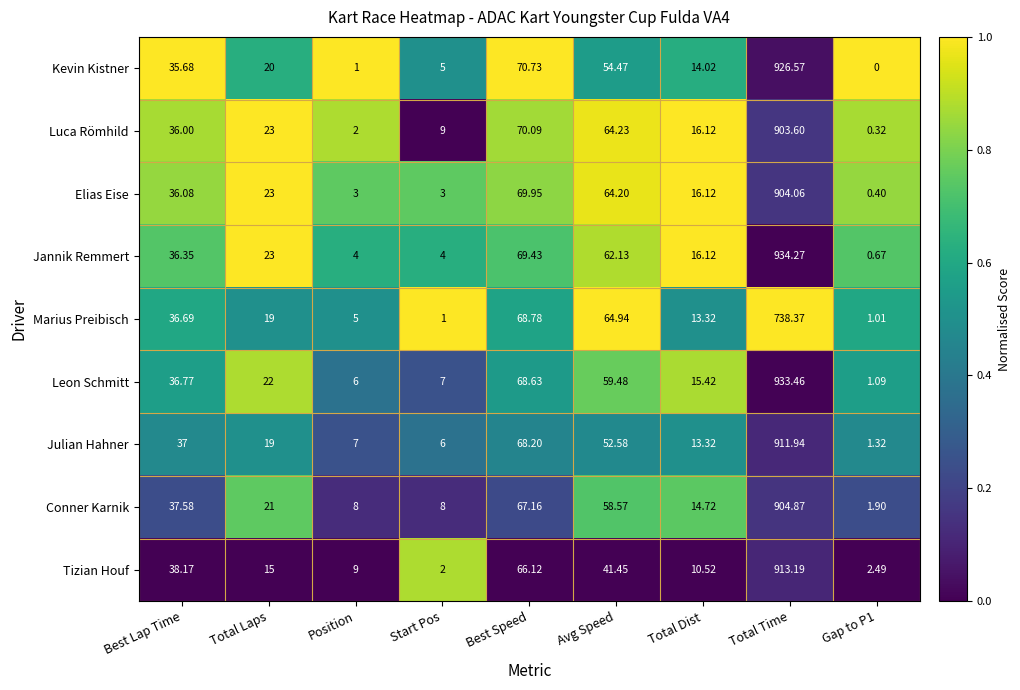

Which label corresponds to the largest value in the chart?

Total Time